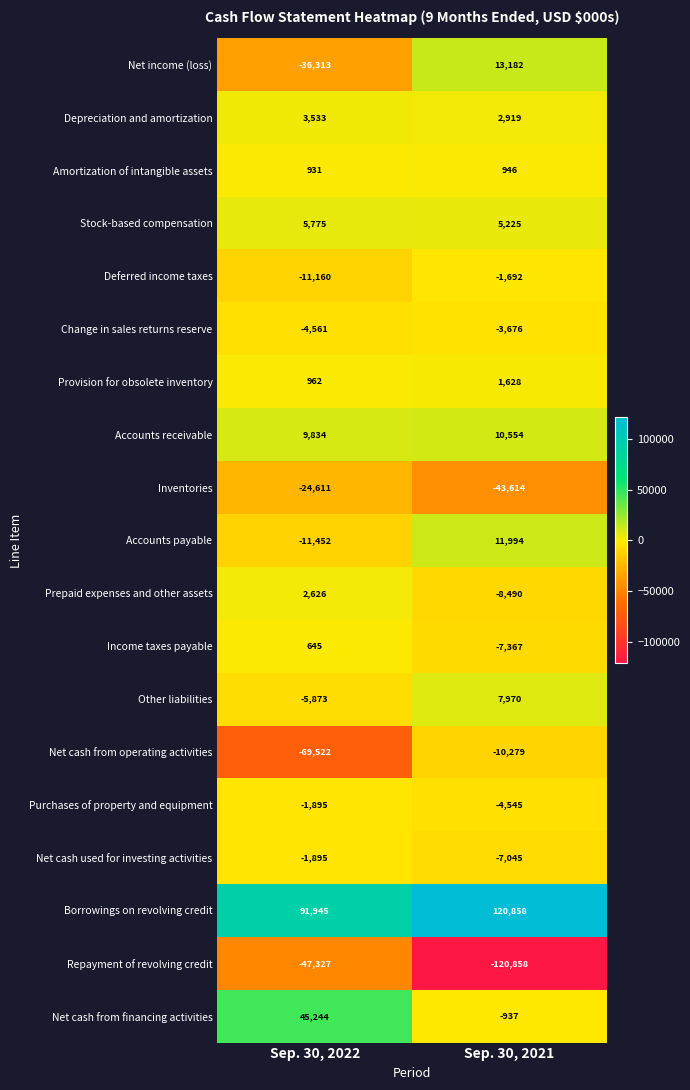

What is the total value across all series at Sep. 30, 2022?

-53114